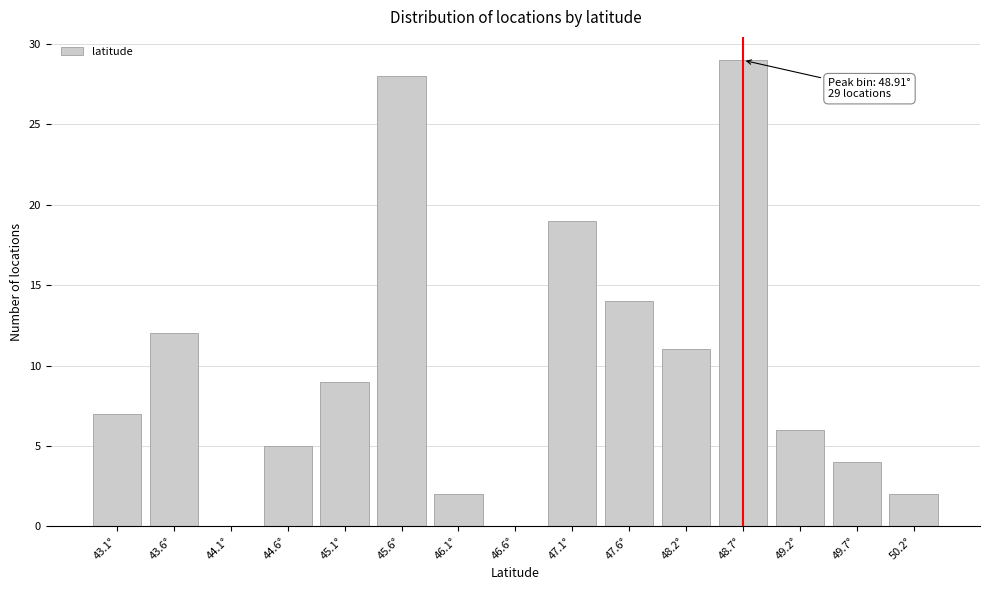

Reading left to right, what are all the values shown in this chart?

43.1°=7	43.6°=12	44.1°=0	44.6°=5	45.1°=9	45.6°=28	46.1°=2	46.6°=0	47.1°=19	47.6°=14	48.2°=11	48.7°=29	49.2°=6	49.7°=4	50.2°=2